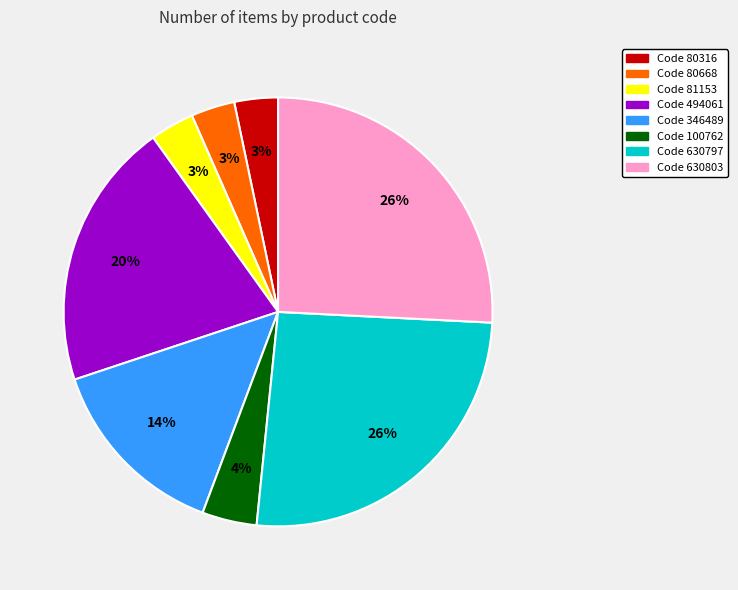

Which has a higher value, Code 80316 or Code 630797?

Code 630797